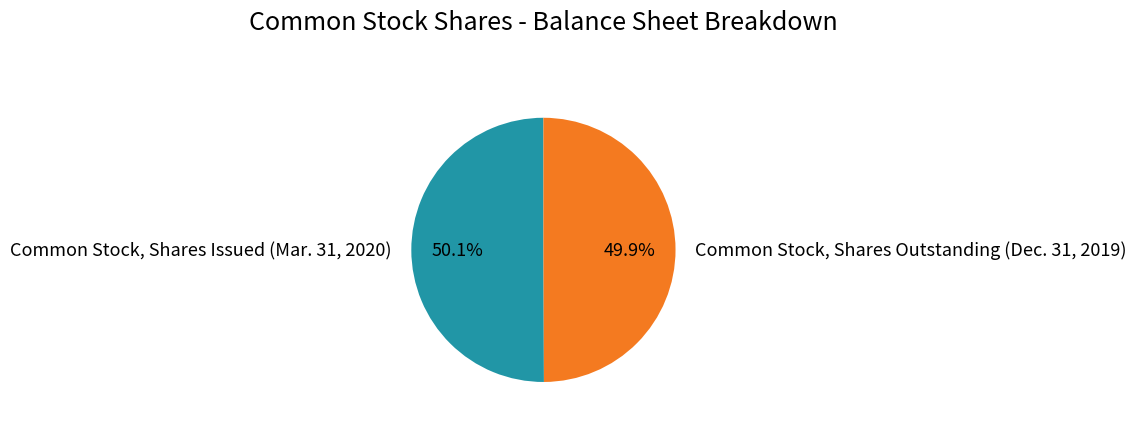

Is there any slice that represents more than half of the pie?

Yes